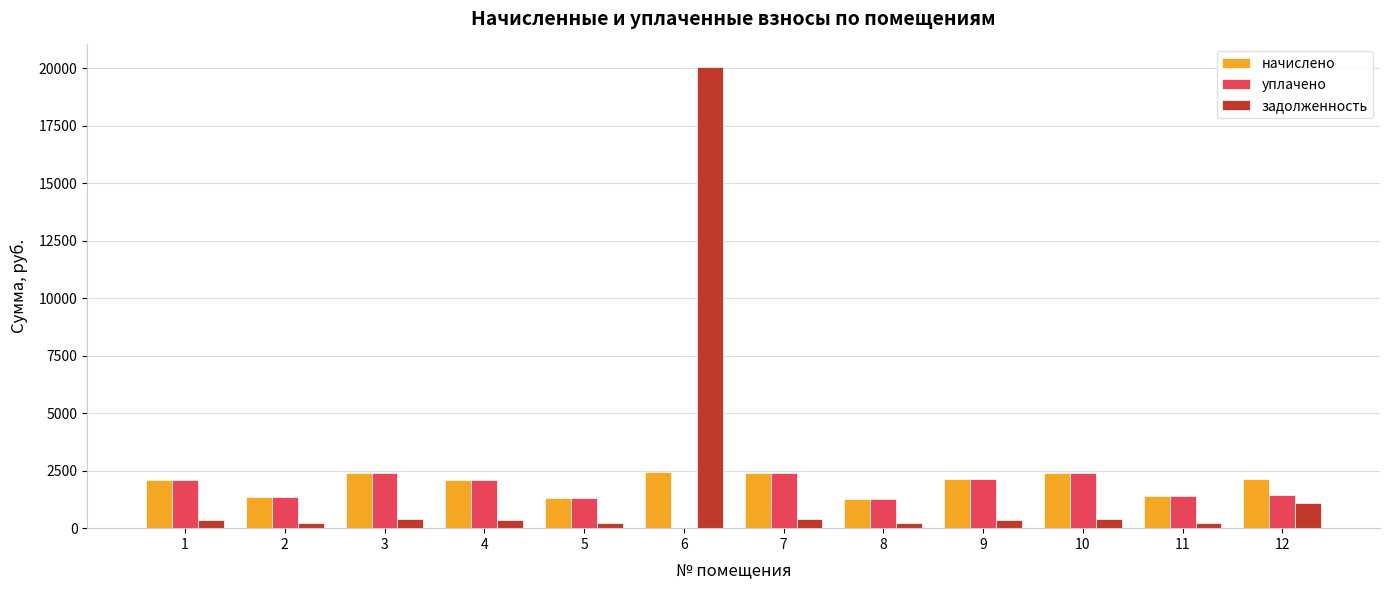

Which series has the largest range (max minus min)?

задолженность